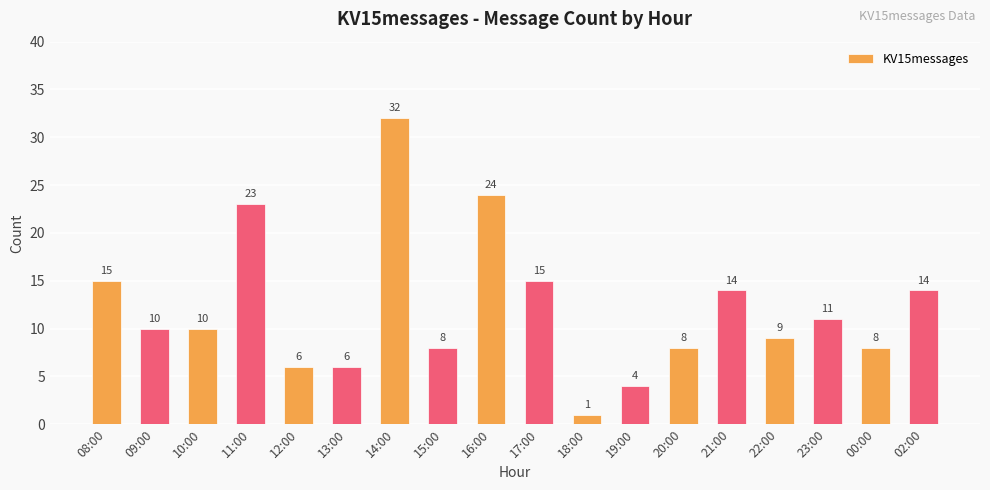

What is the sum of all values?

218